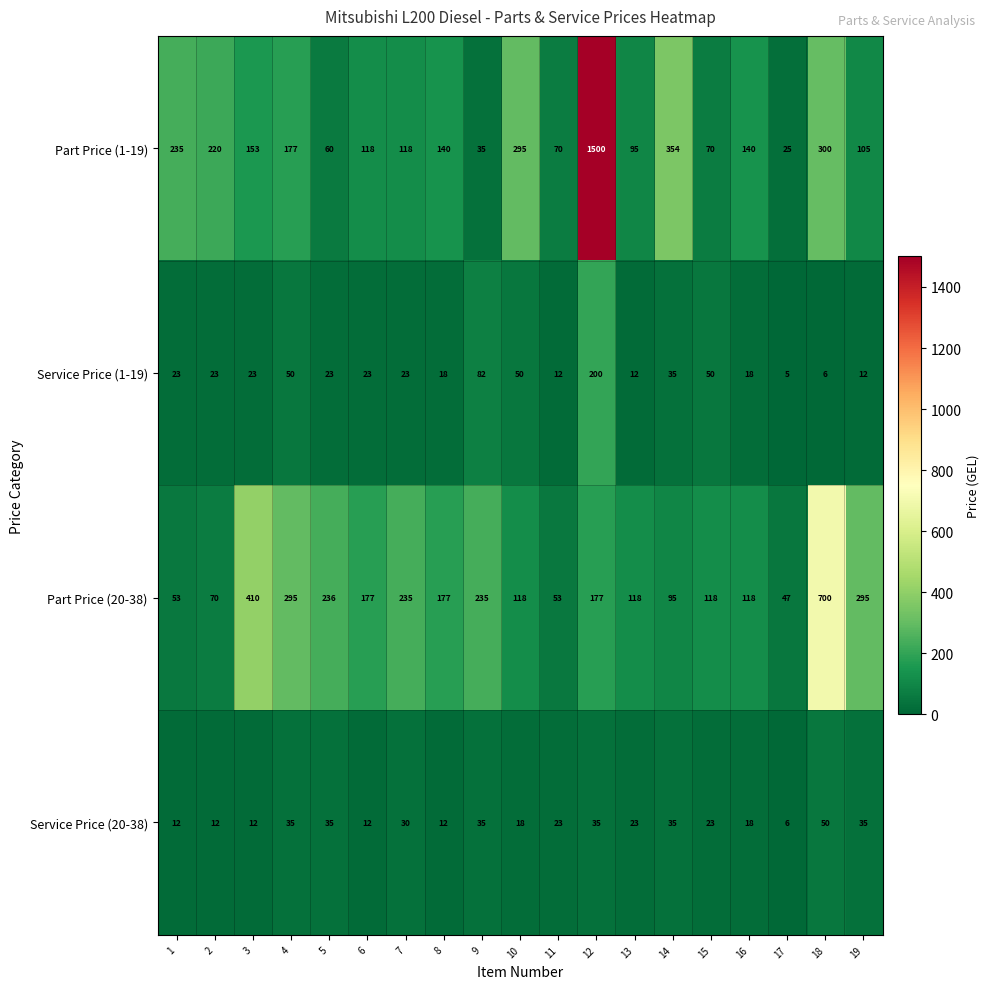

Where does the Service Price (20-38) series first go above 23?

4